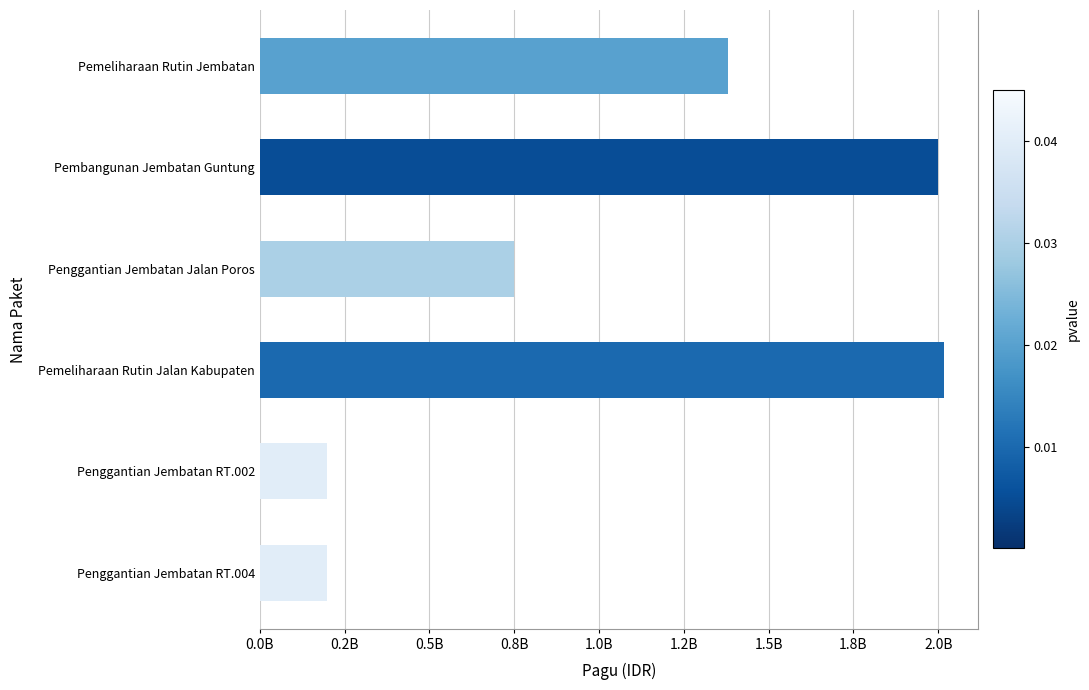

Are the bars horizontal?

Yes